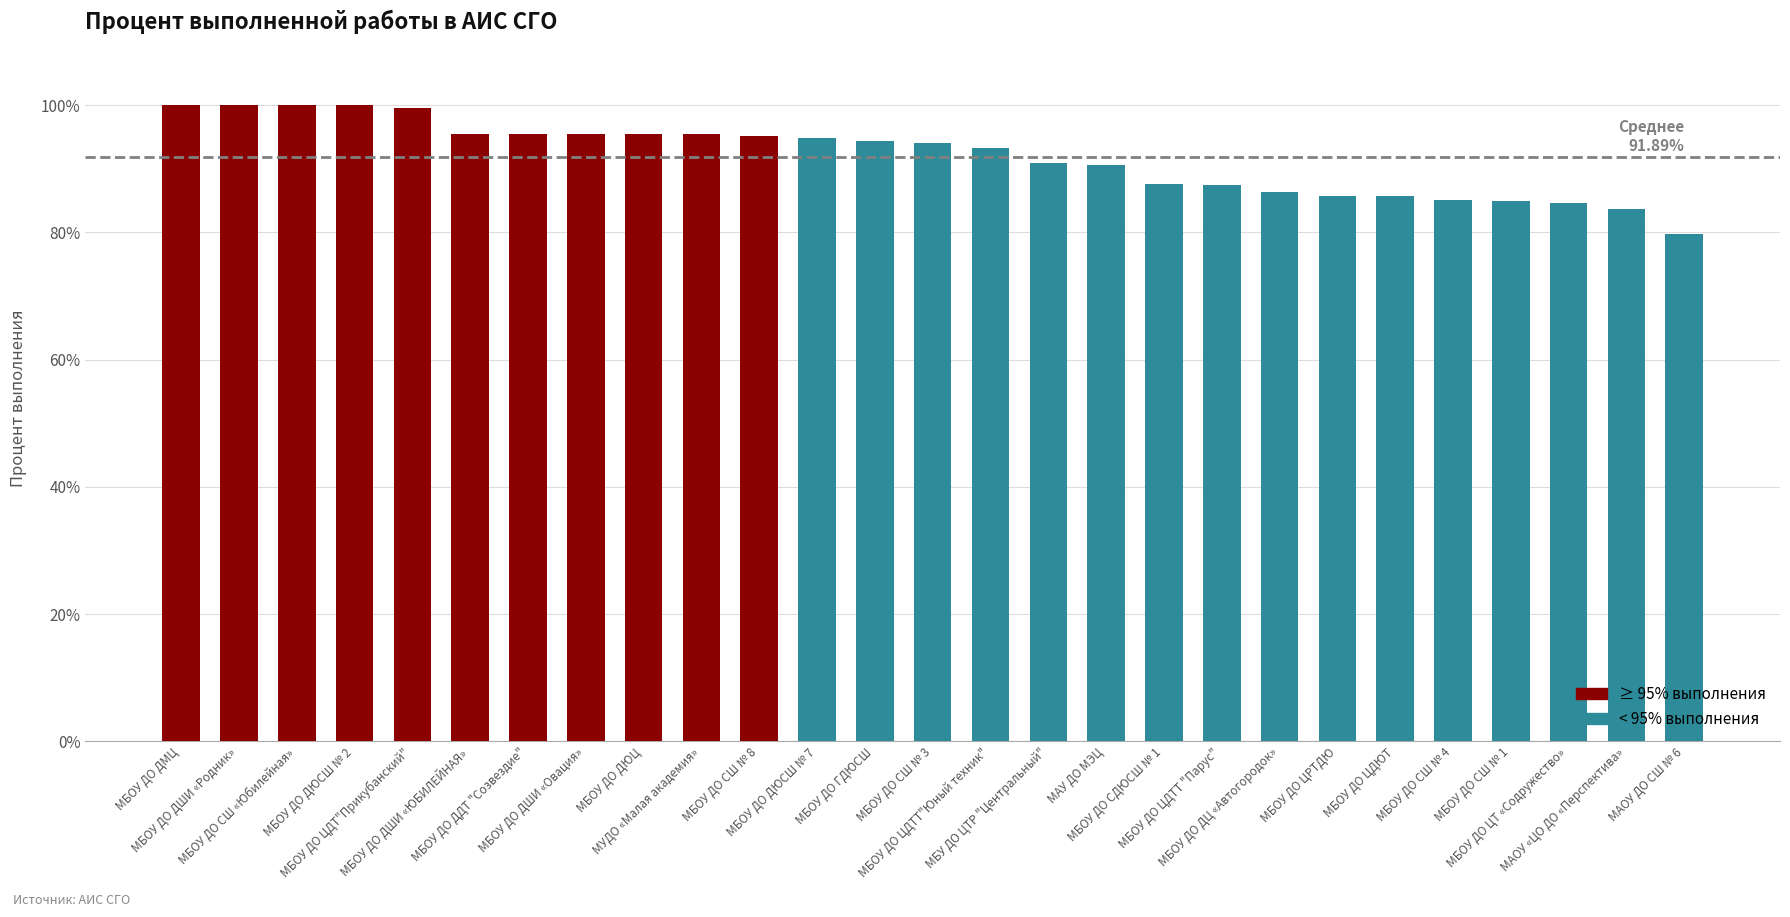

The chart shows a value of 0.2 at МБОУ ДО СШ № 3. True or false?

False